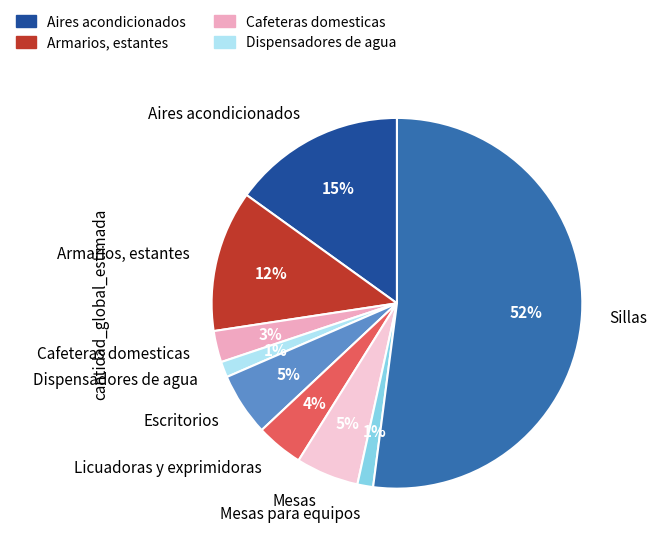

To the nearest percent, what portion does Mesas represent?

5%